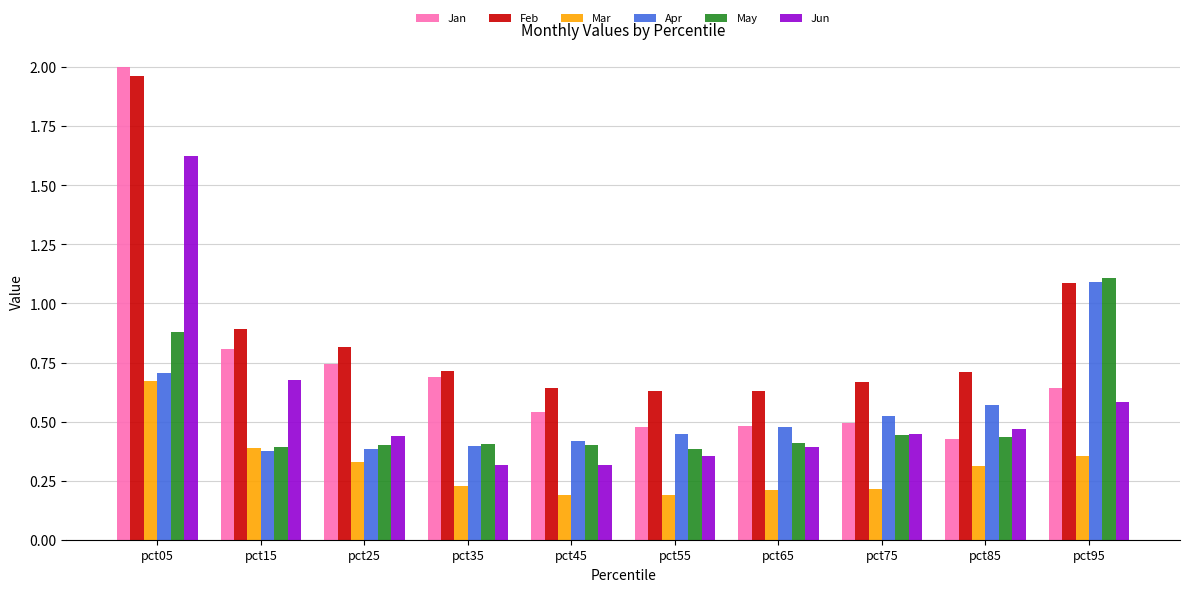

Which series changed the most between pct85 and pct95?

May